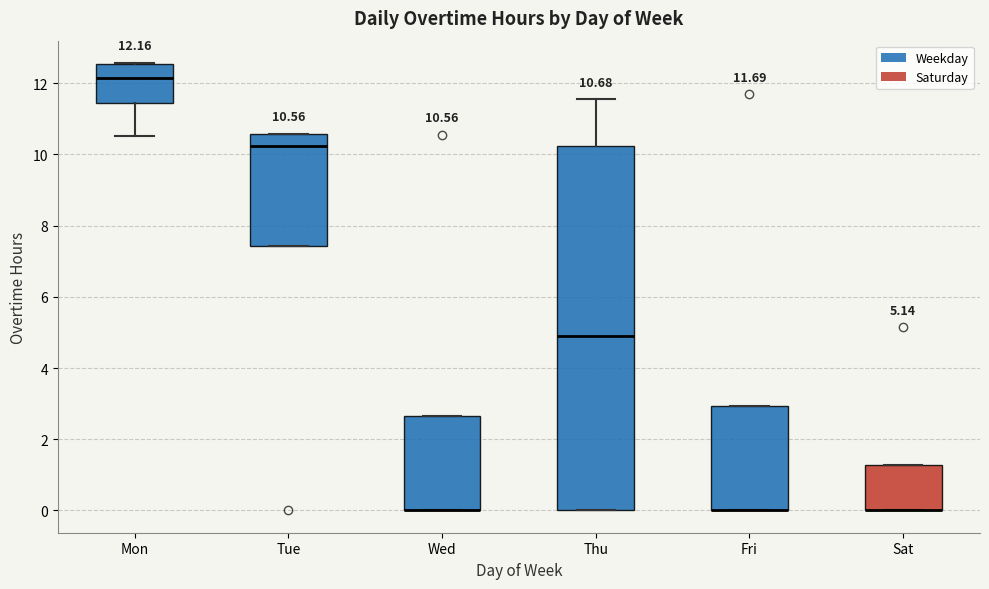

Which box is the tallest, from its lower edge to its upper edge?

Thu